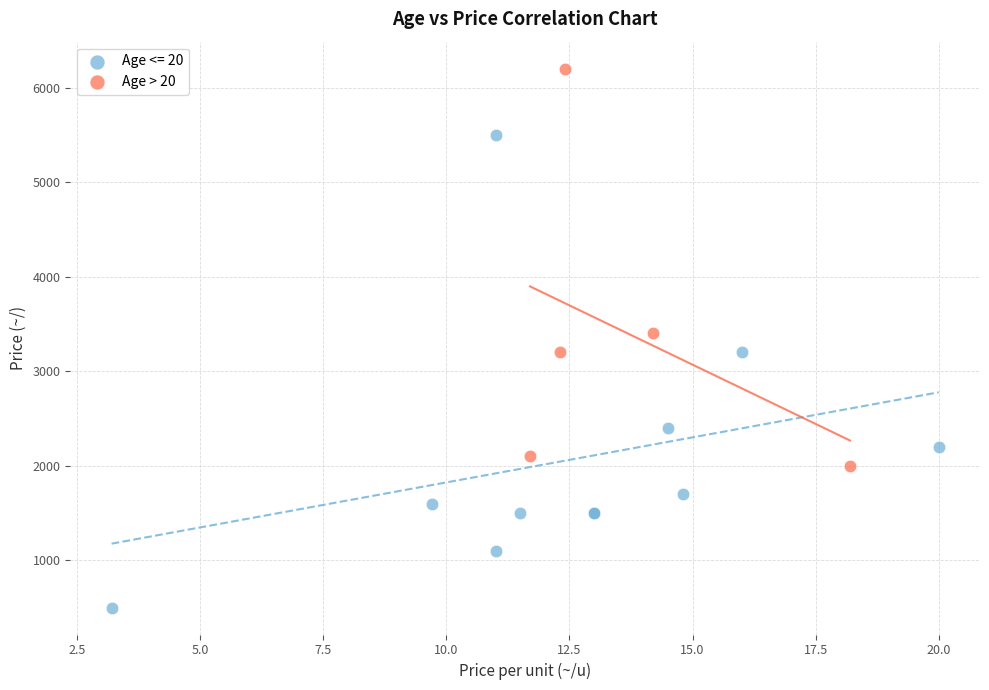

Which series contains the lowest Y value?

Age <= 20